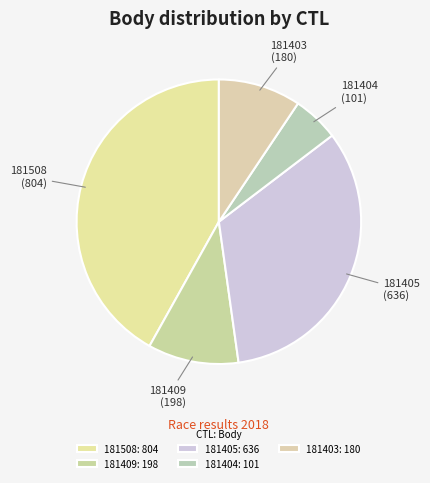

Is there any slice that represents more than half of the pie?

No